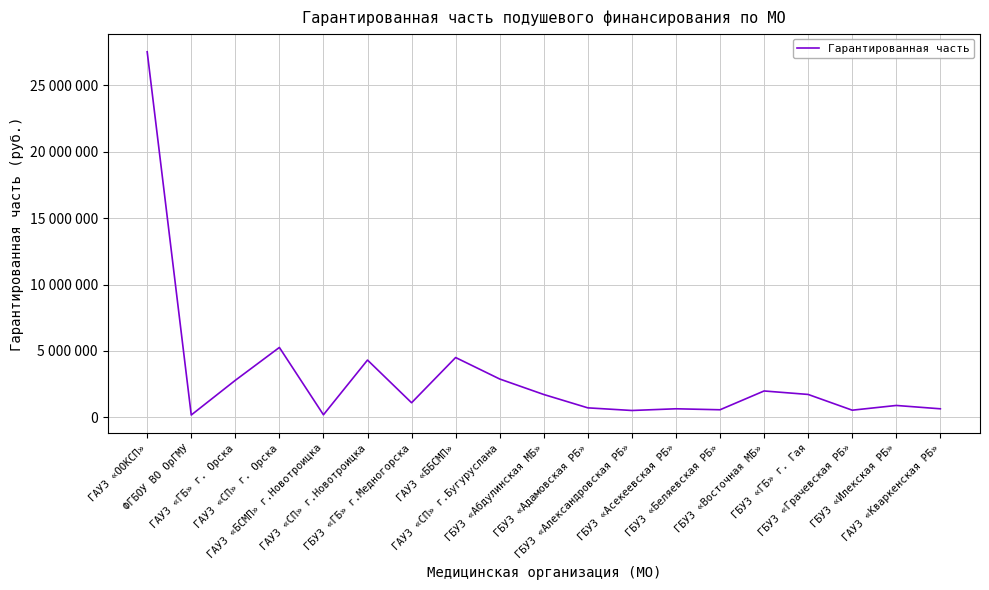

Between ГАУЗ «СП» г. Орска and ГАУЗ «ББСМП», which is larger?

ГАУЗ «СП» г. Орска